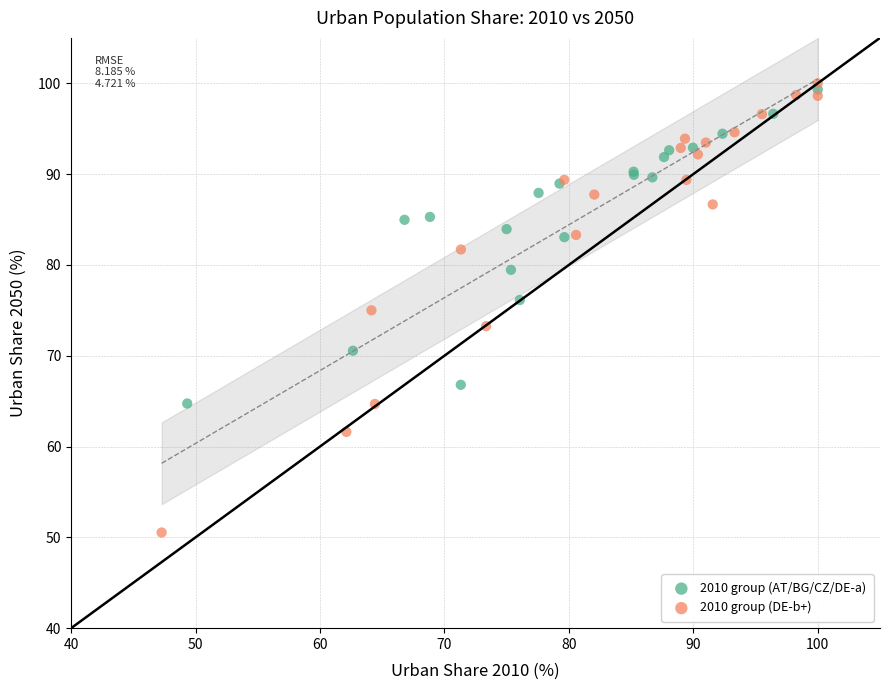

Which series reaches the maximum Y coordinate?

2010 group (DE-b+)